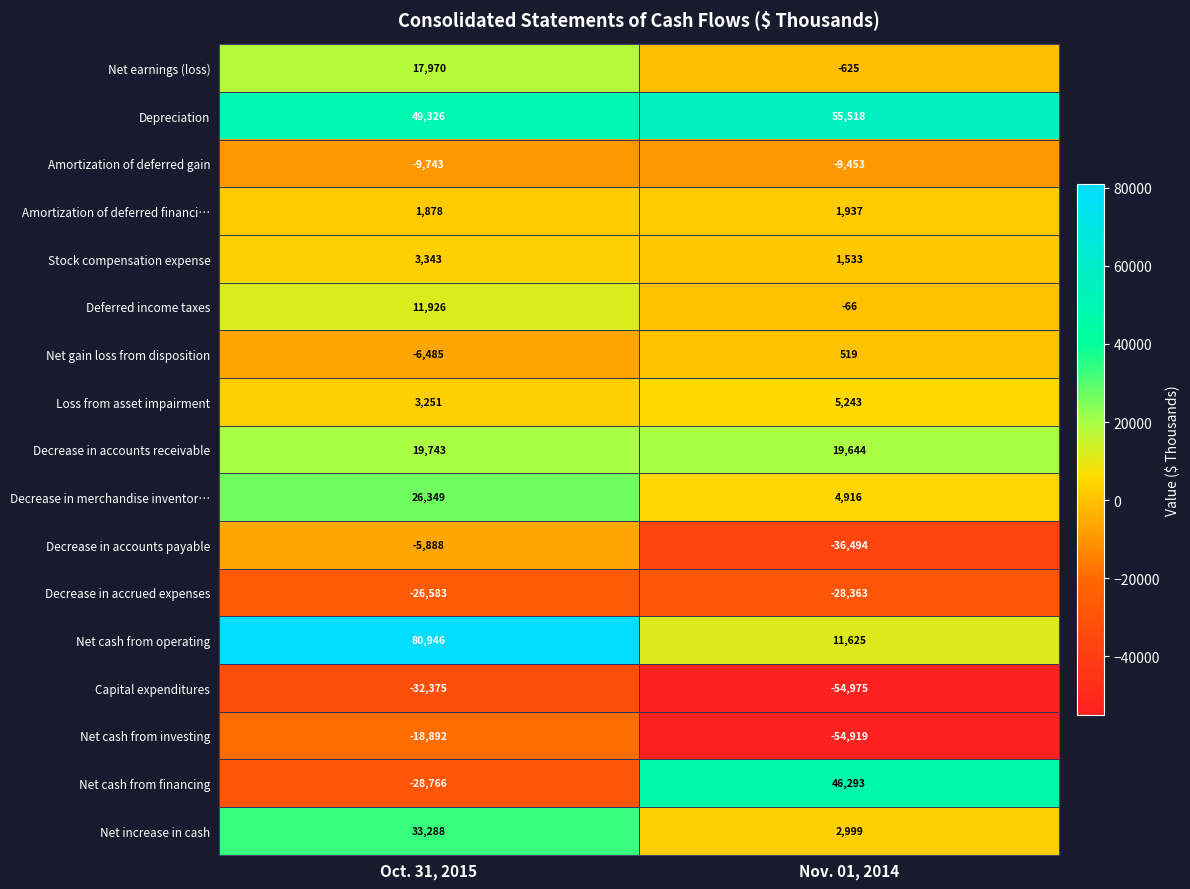

Which series changed the most between Oct. 31, 2015 and Nov. 01, 2014?

Net cash from financing